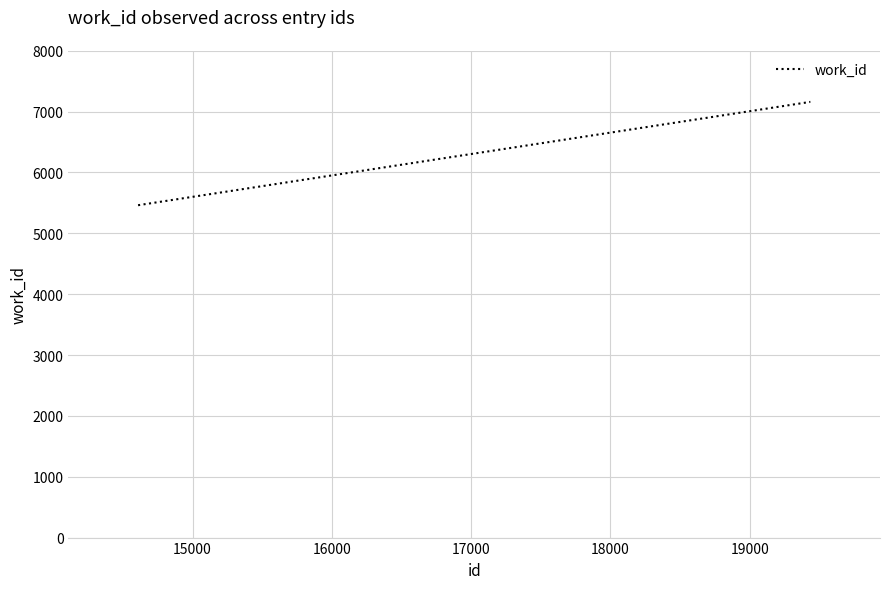

What is the difference between the maximum and minimum values?

1697